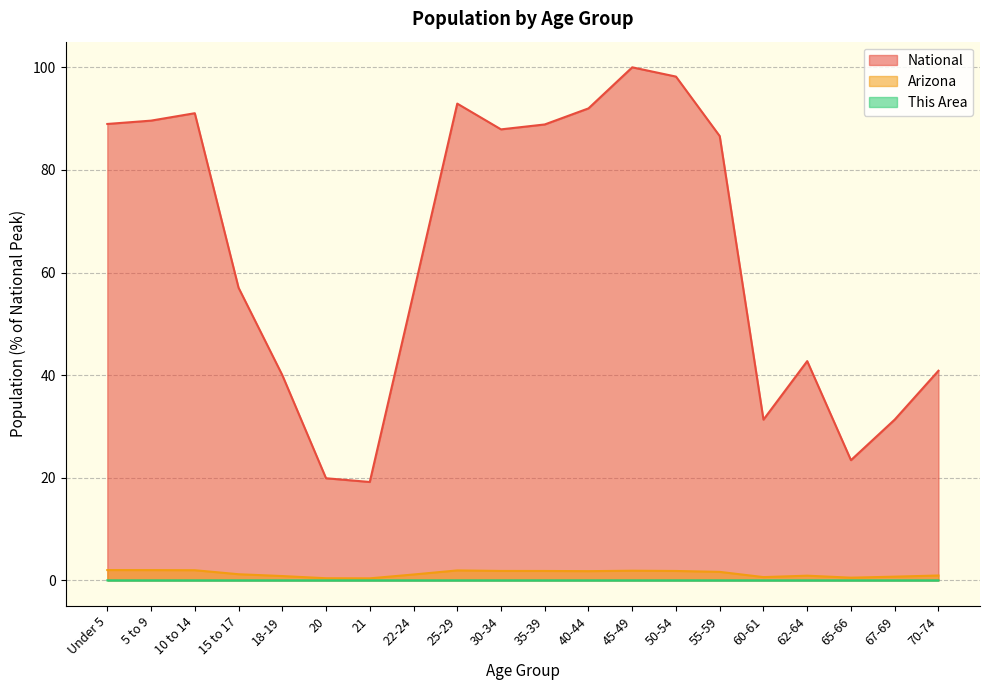

How many interior local valleys does the Arizona series have?

4